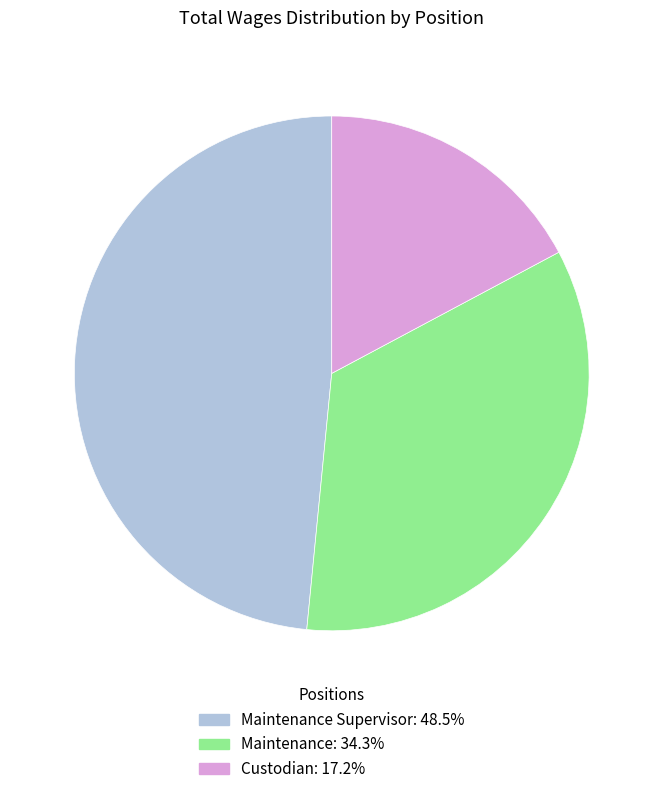

Is there a majority slice in this chart?

No